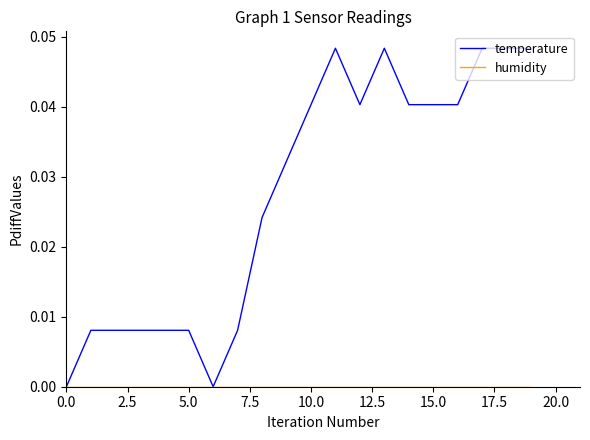

Which series has the largest range (max minus min)?

temperature